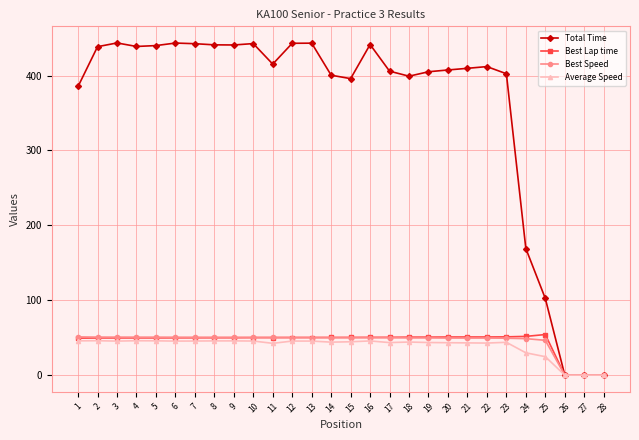

How many series are shown in this chart?

4